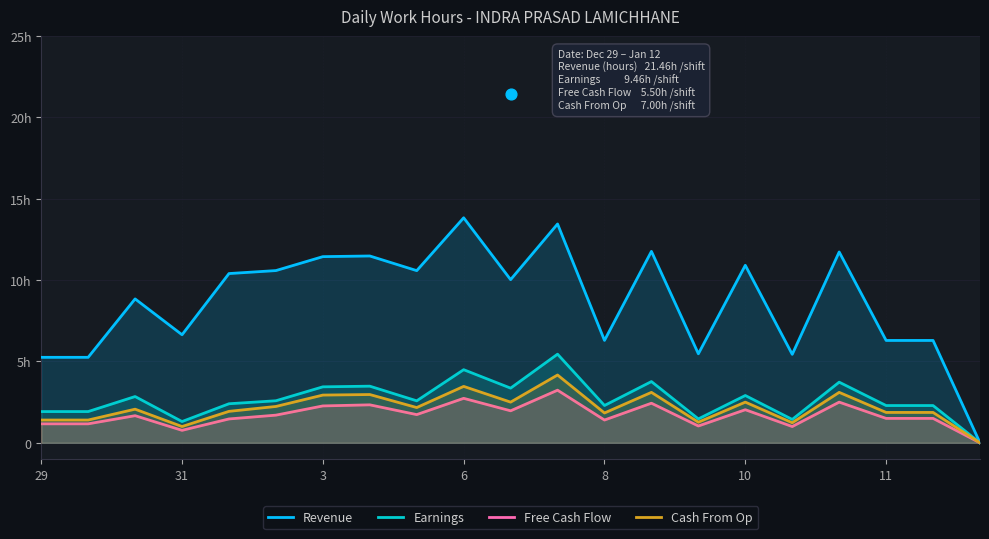

Is the value of Cash From Op at 8 greater than the value of Free Cash Flow at 29?

Yes